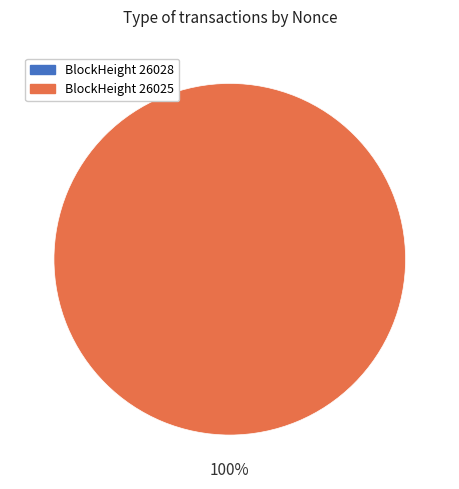

Rank the categories by value from highest to lowest.

26025, 26028